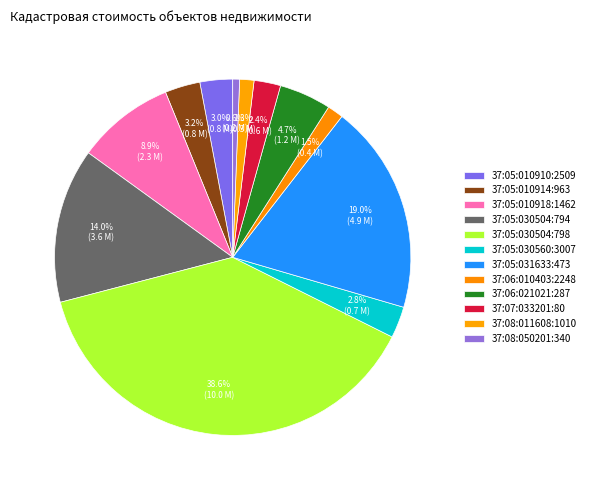

How many slices are in this pie chart?

12